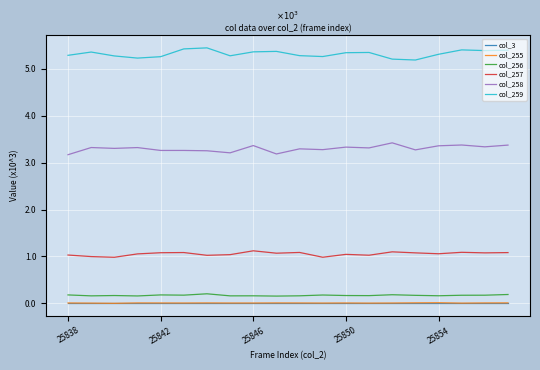

Does the chart display data point markers on the line(s)?

No